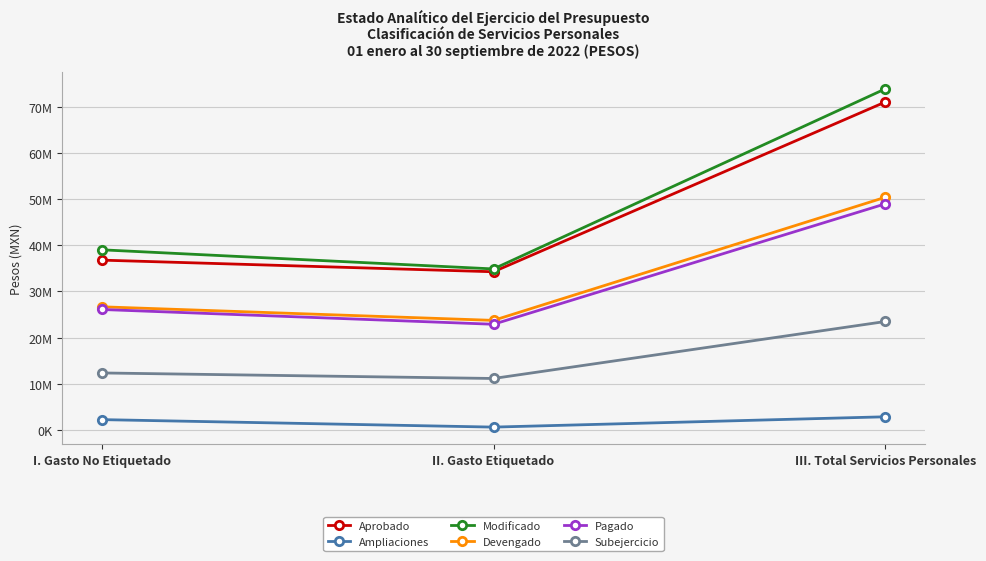

What is the difference between the highest and lowest values at III. Total Servicios Personales?

70999725